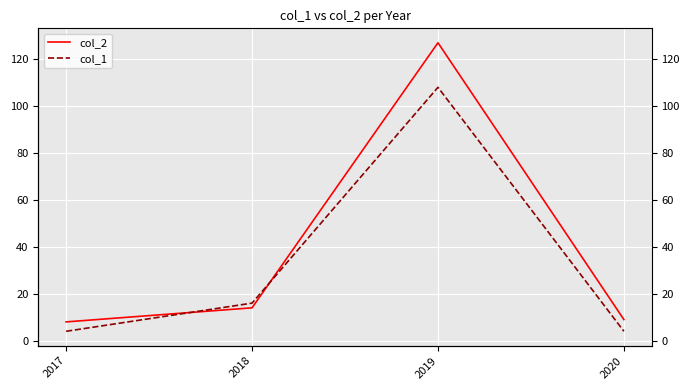

Where is col_1 nearest to the value 56?

2018